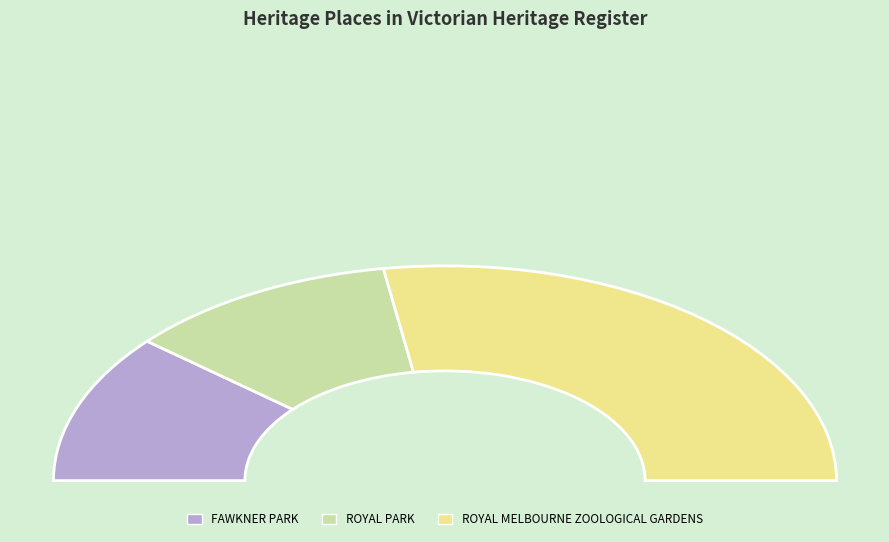

Rank the categories by value from highest to lowest.

ROYAL MELBOURNE ZOOLOGICAL GARDENS, ROYAL PARK, FAWKNER PARK